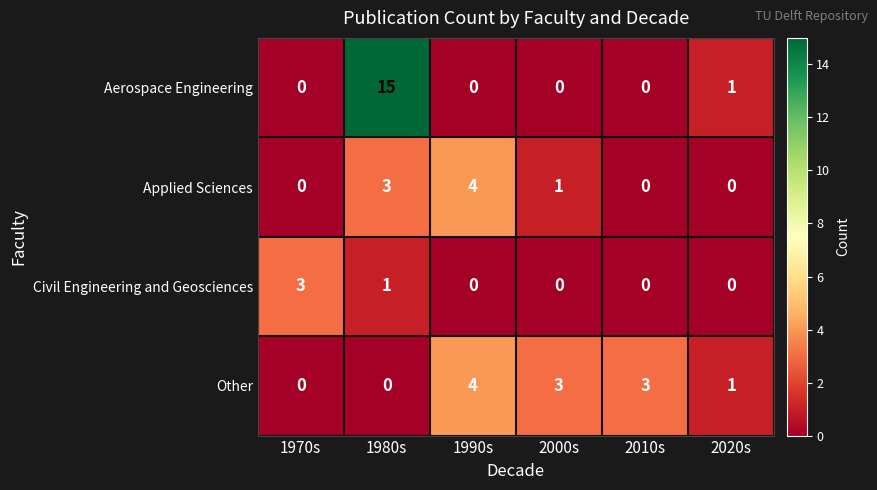

Is it true that Other equals 1 at 2020s?

True